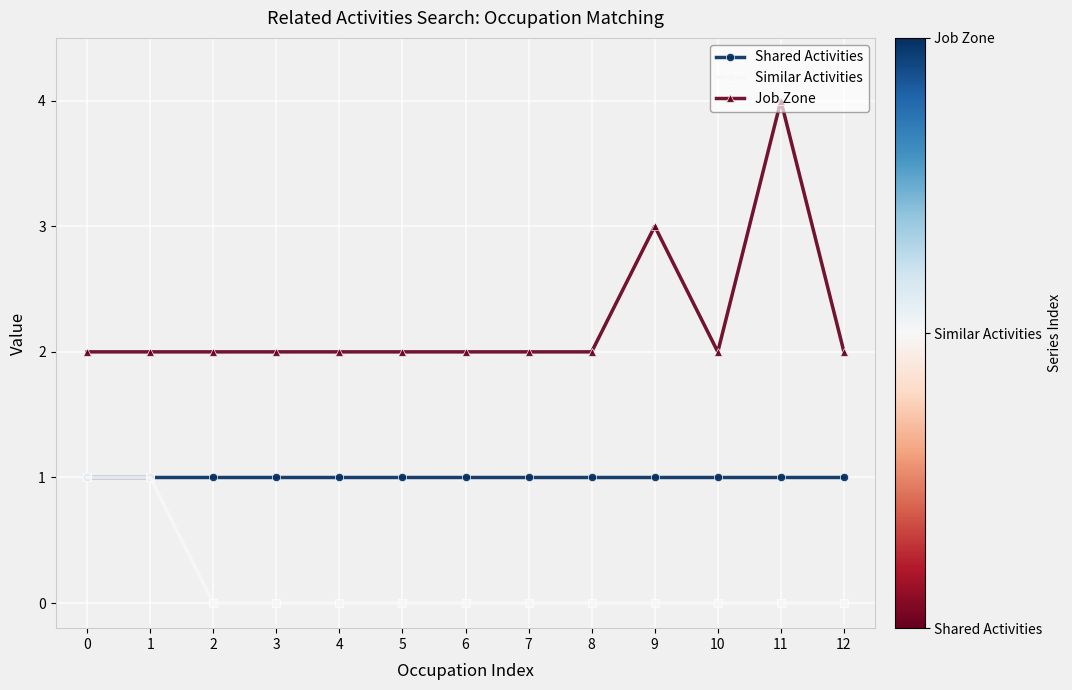

List the series in order of their overall mean, lowest first.

Similar Activities, Shared Activities, Job Zone